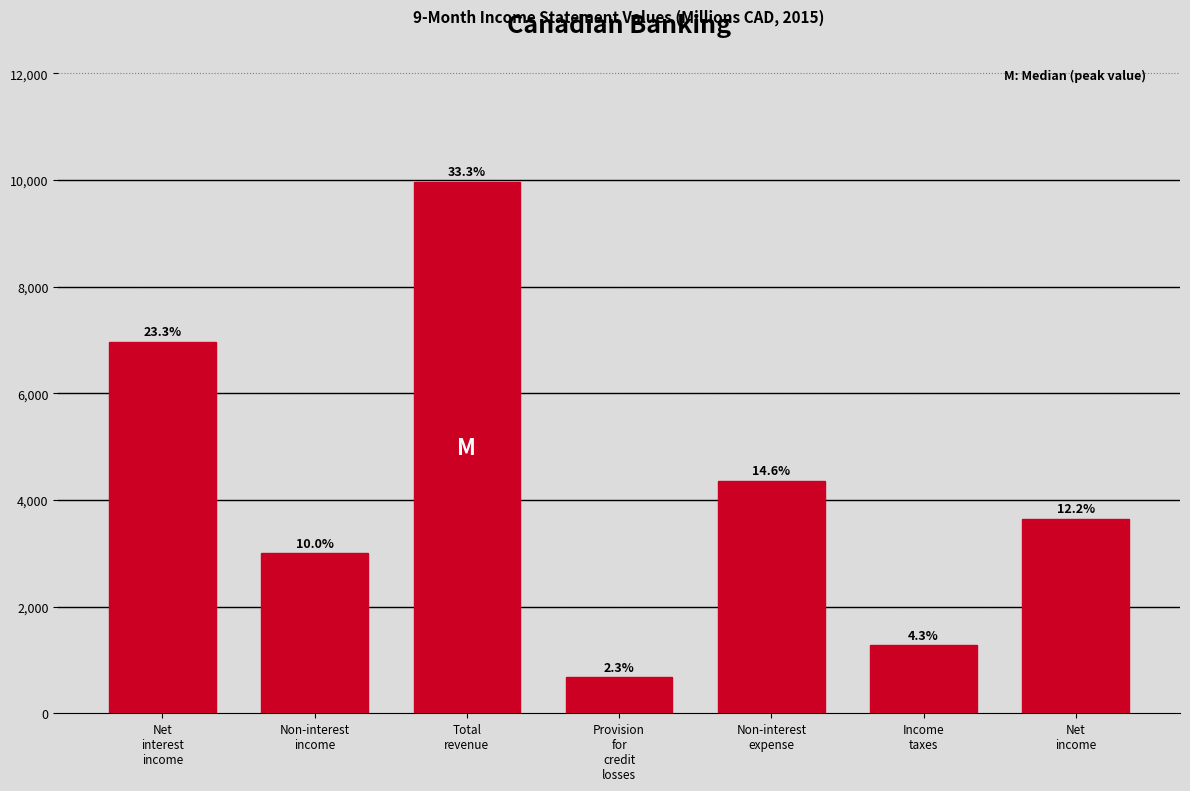

How many bars are there in total?

7